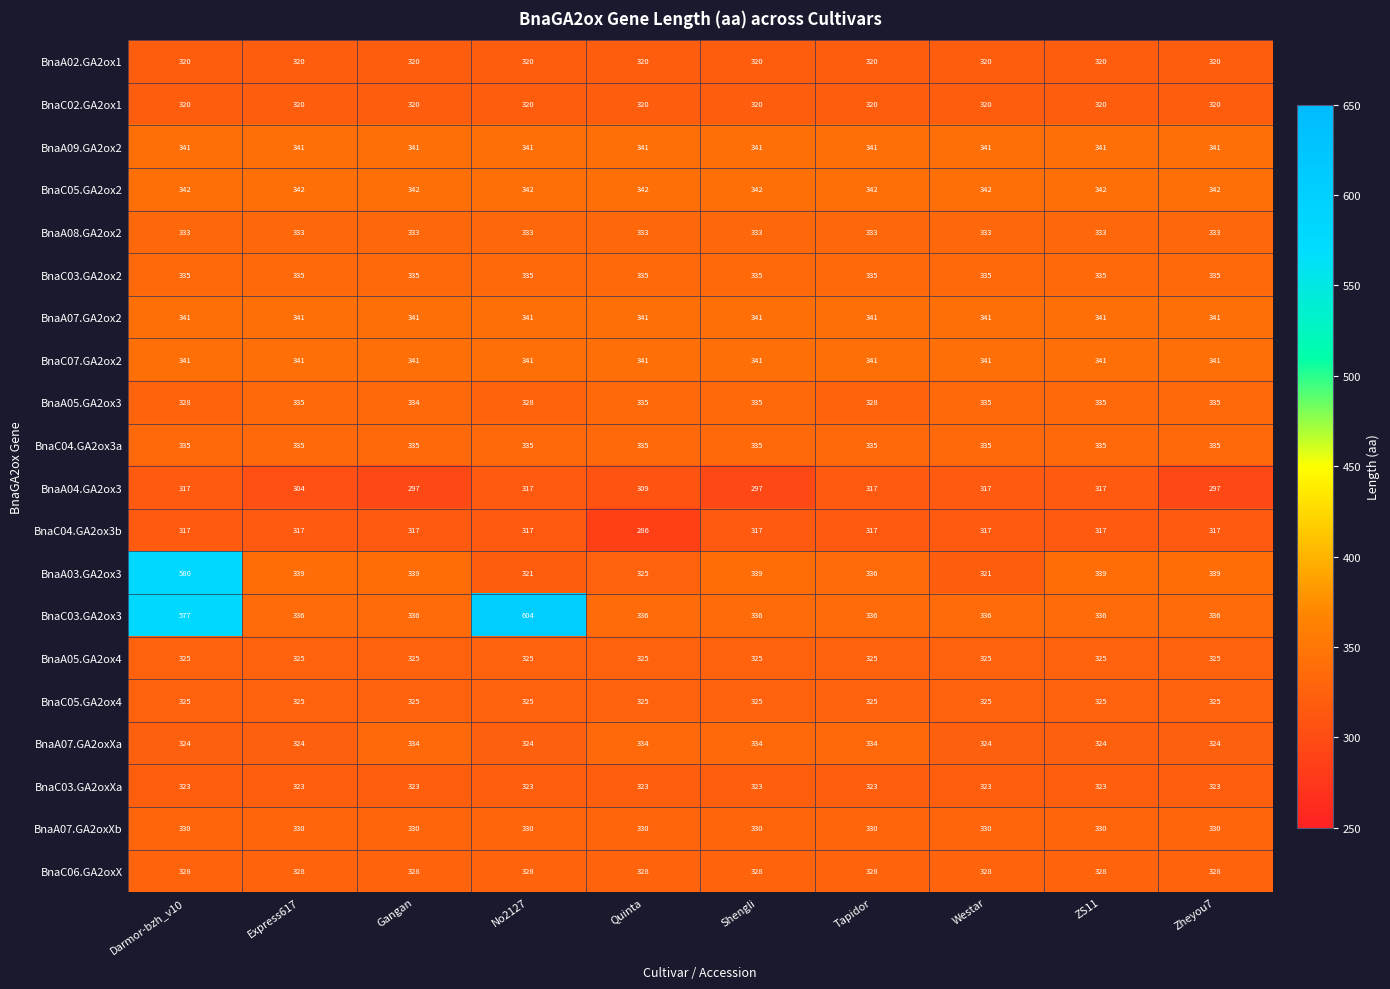

The value of BnaC03.GA2ox3 at Gangan is 211. True or false?

False